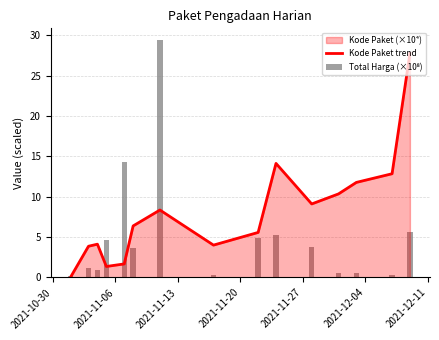

Is the value of Total Harga (×10⁸) at 2021-11-13 greater than the value of Kode Paket trend at 9?

No